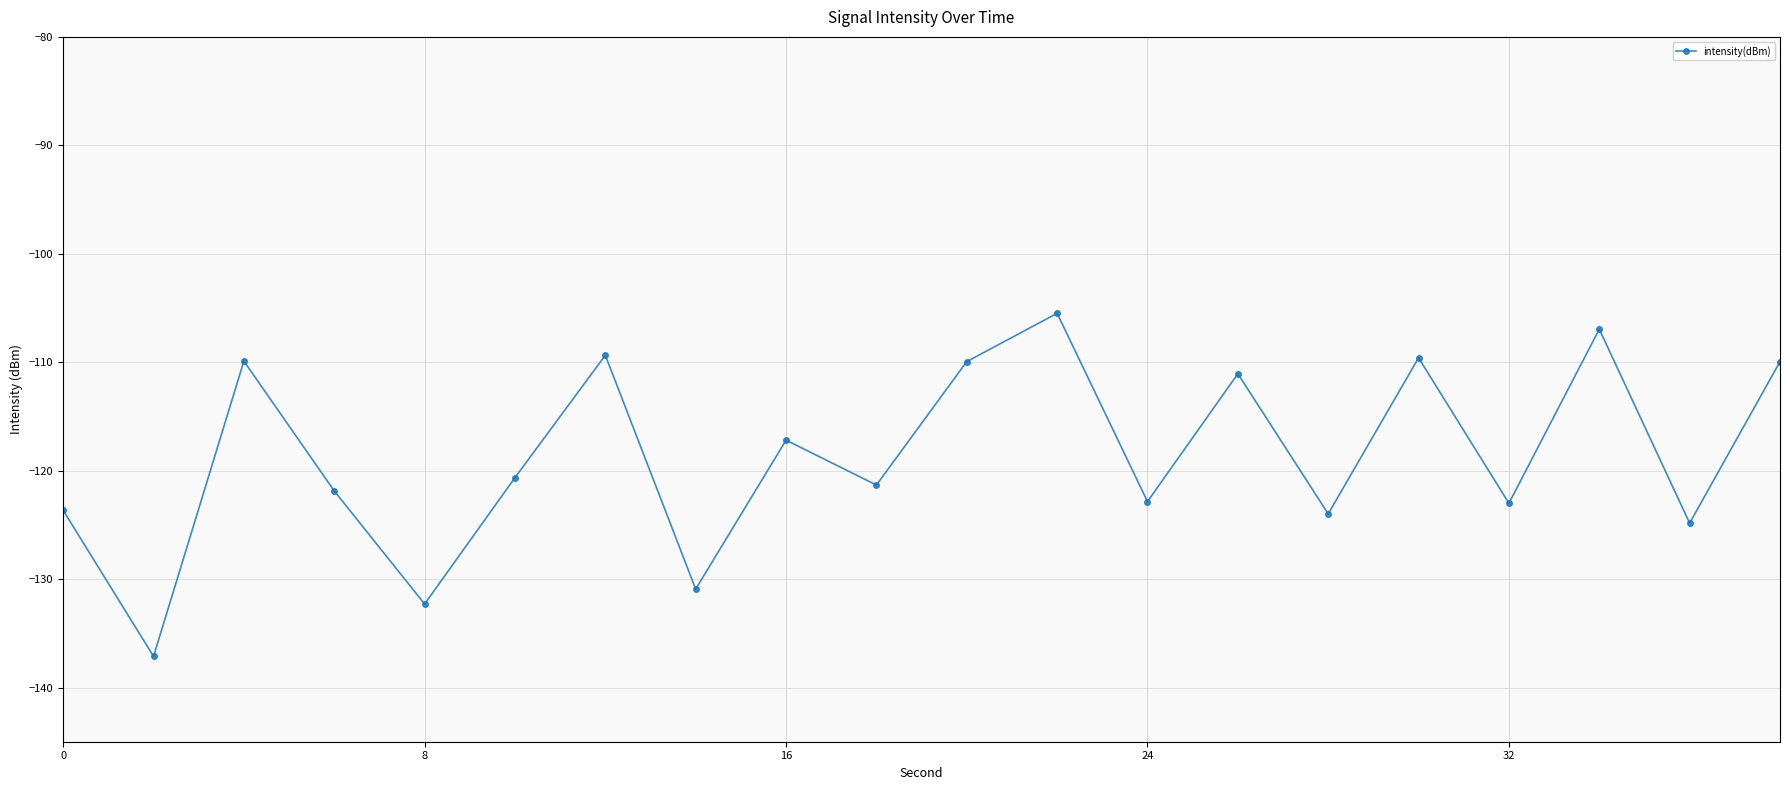

What is the value of the 7th point from the left?

-109.4